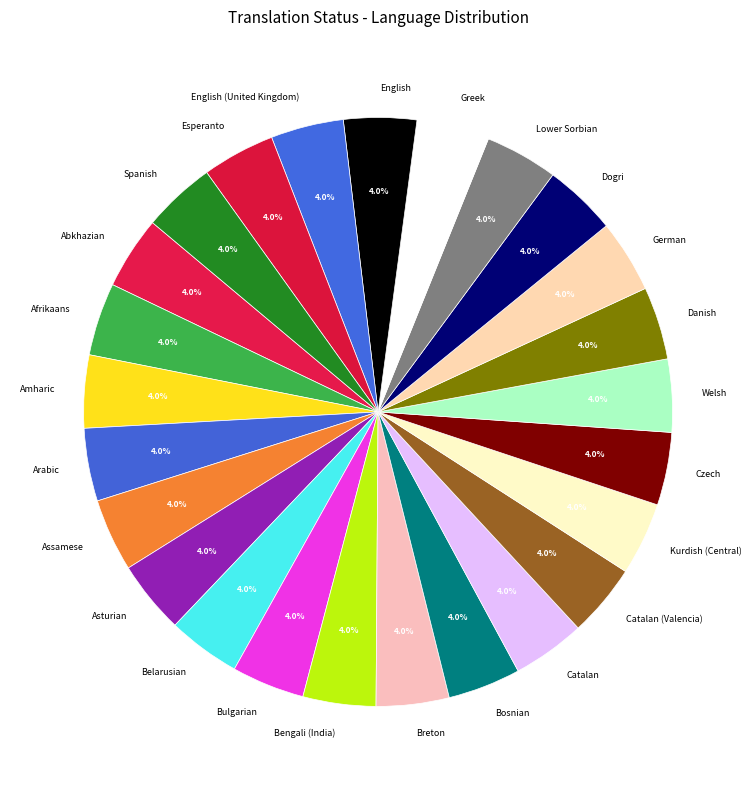

Count the number of slices in the pie.

25